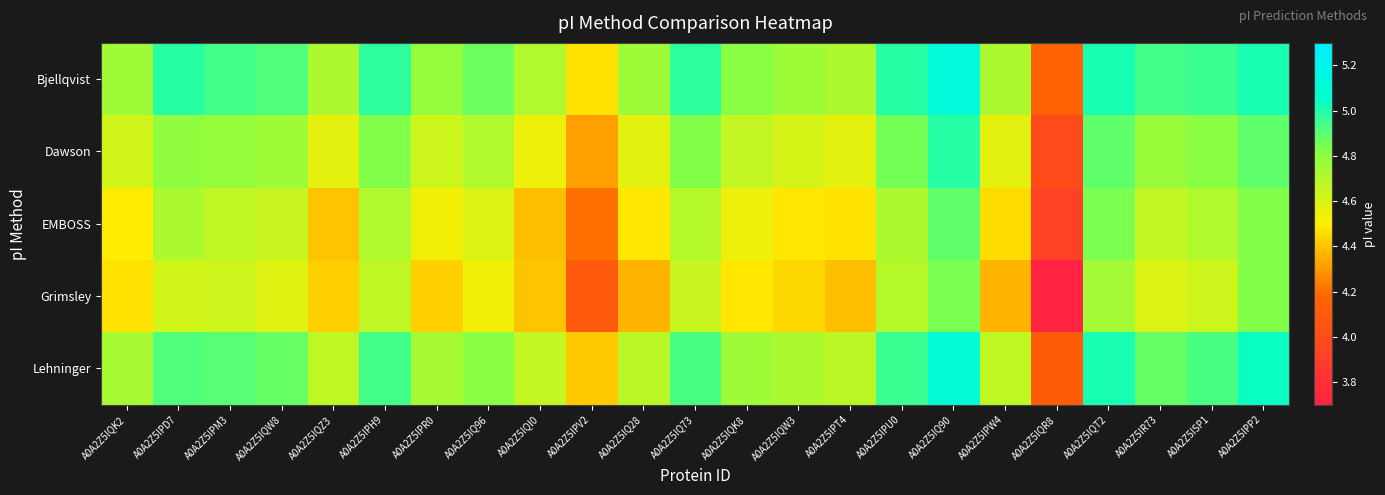

What is the total value across all series at A0A2Z5IPW4?

22.8